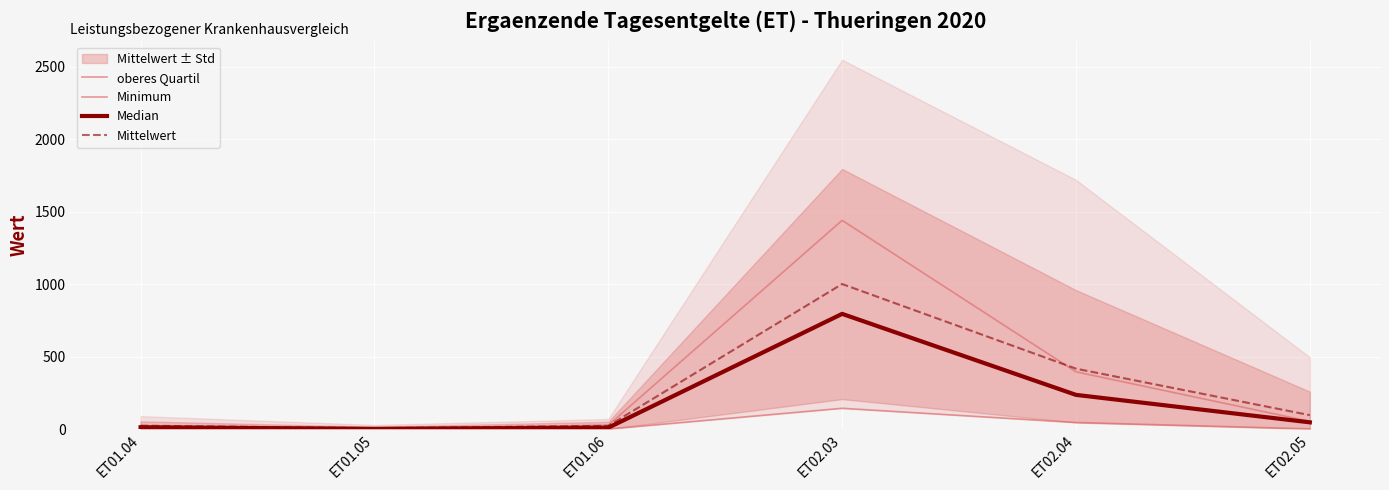

Reading right to left, extract all data points from this chart.

oberes Quartil: 52.5	394.5	1439.8	26.0	4.5	19.5
Minimum: 1.0	45.0	143.0	0.0	1.0	2.0
Median: 46.0	235.5	794.5	9.0	1.0	12.0
Mittelwert: 95.5	416.3	1000.4	21.8	5.9	23.0